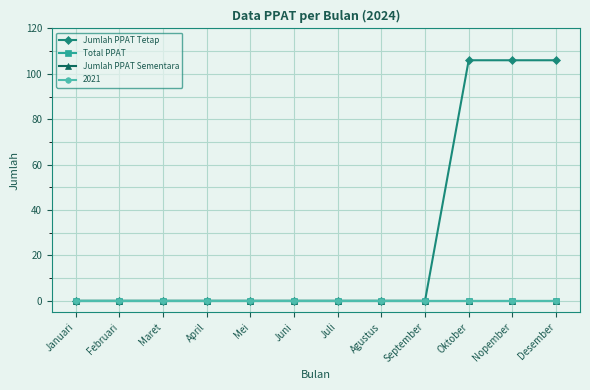

How many lines are shown in the chart?

4